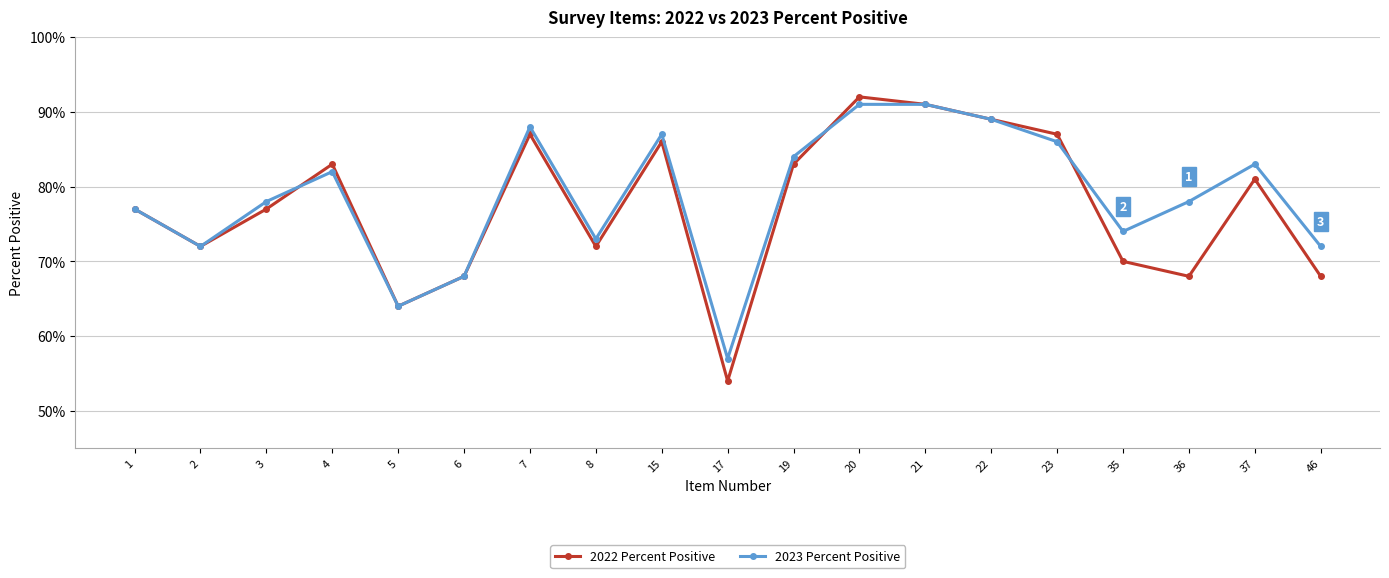

True or false: 2022 Percent Positive has more than 1 interior local peaks.

True